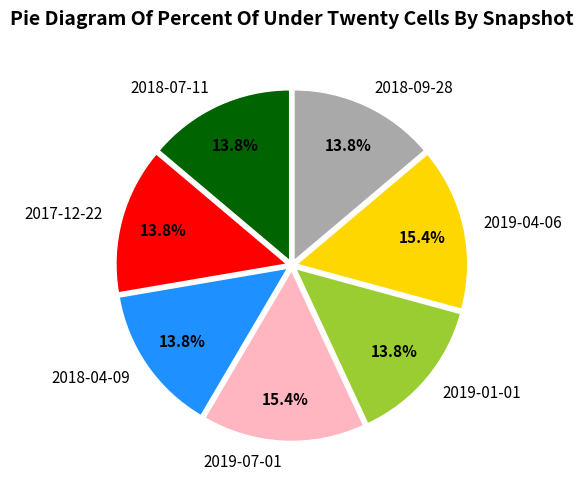

Approximately how many times larger is the value at 2019-01-01 compared to 2017-12-22?

1.0